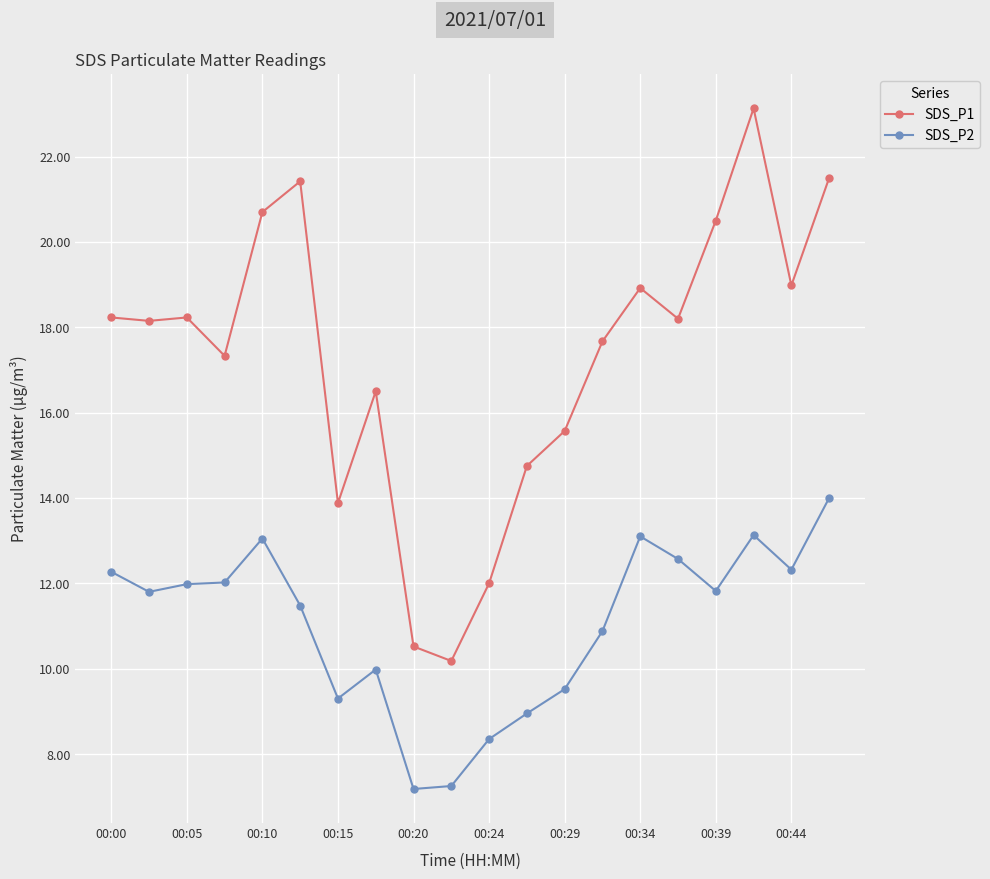

What is the value of the SDS_P1 point at the 8th from the left?

16.5